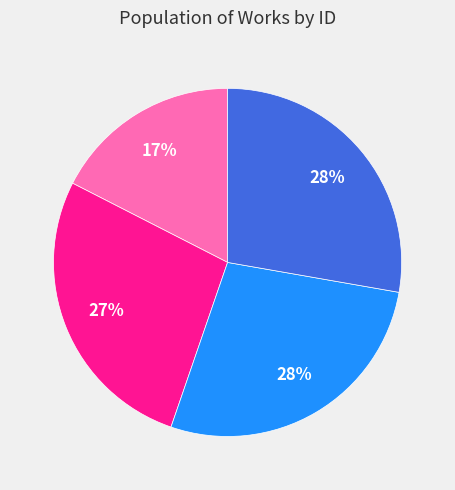

To the nearest percent, what is the combined percentage of work 7498 and work 7486?

55%